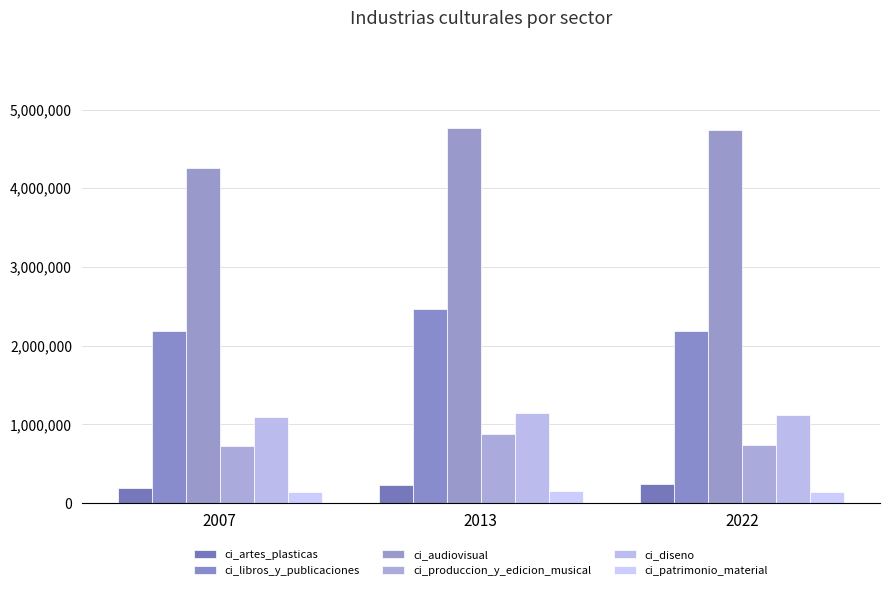

Which series has the widest spread of values?

ci_audiovisual